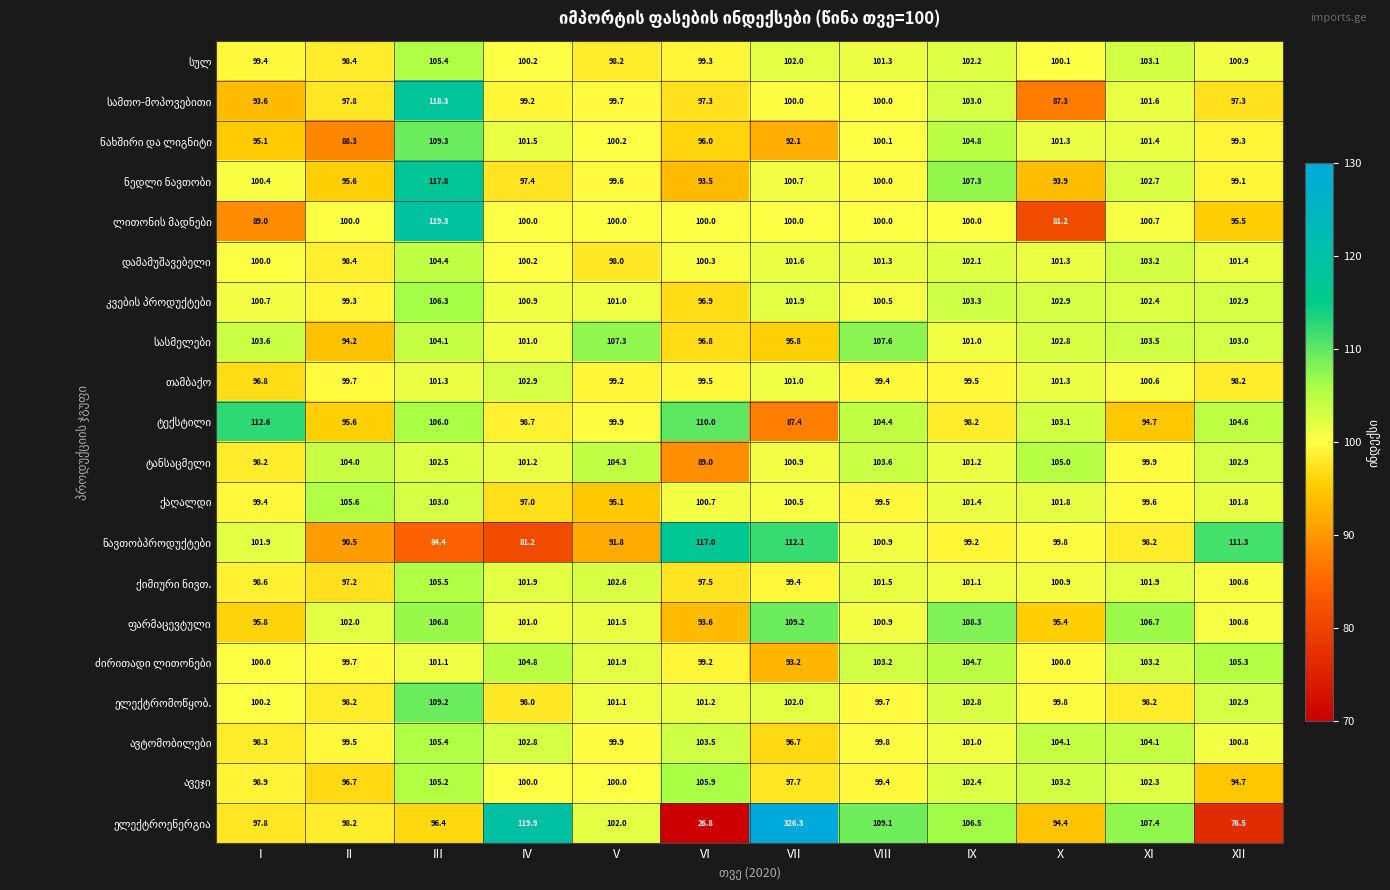

What is the difference between the highest and lowest values at III?

34.9